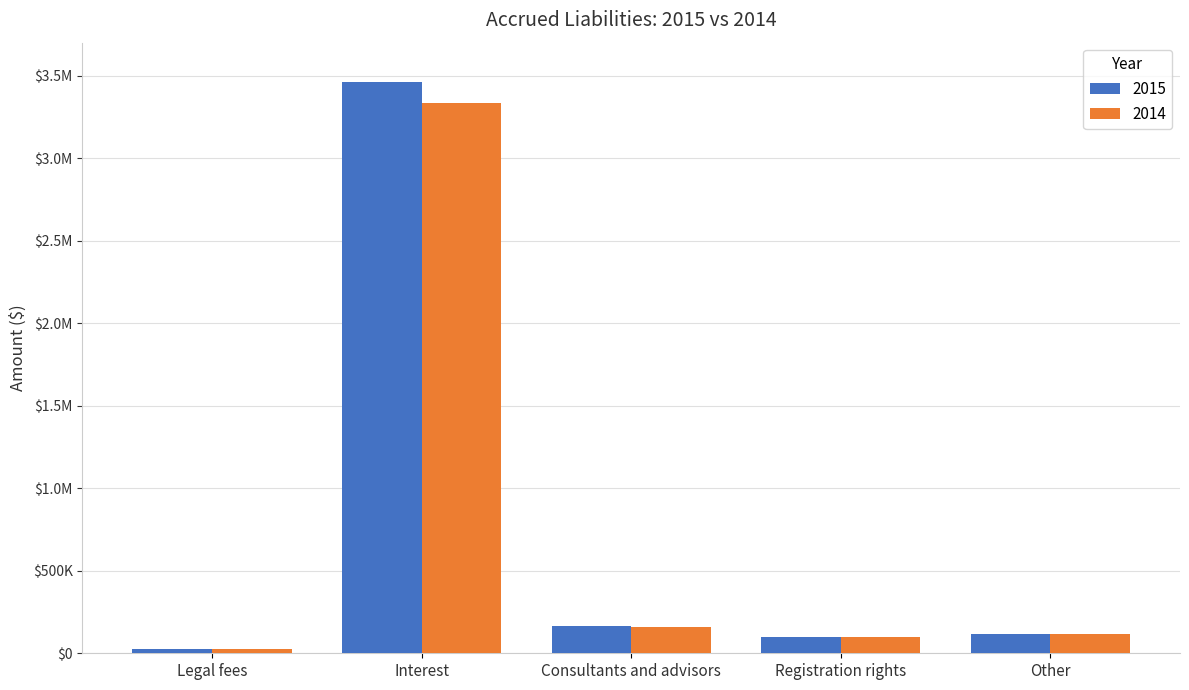

Reading left to right, what are all the values shown in this chart?

2015: Legal fees=23594	Interest=3461659	Consultants and advisors=165024	Registration rights=98013	Other=118729
2014: Legal fees=23594	Interest=3336669	Consultants and advisors=157024	Registration rights=98013	Other=118729